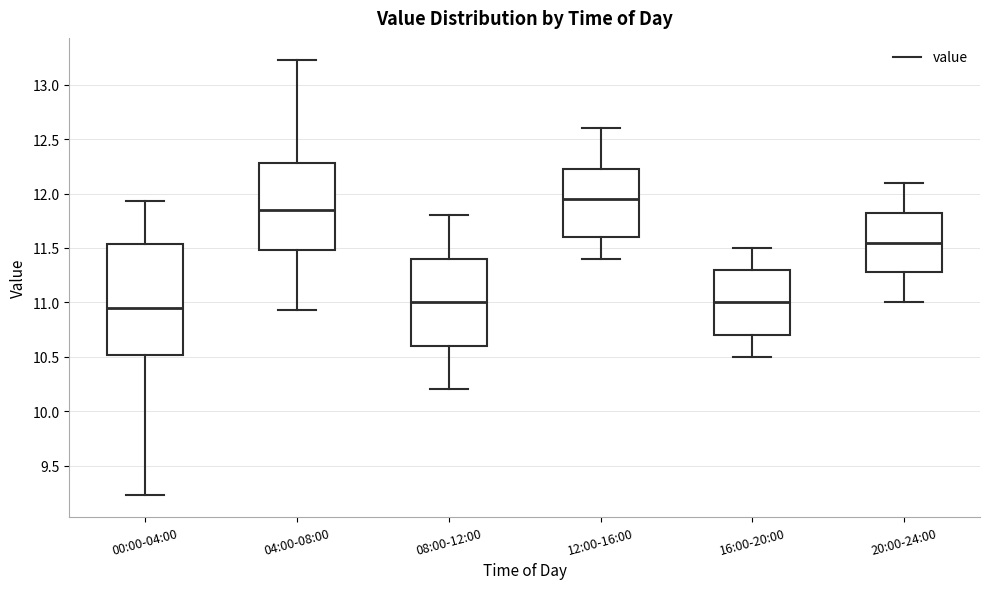

Reading left to right, read every box against the y-axis: the position of its median line, the range the box covers, and the ends of its whiskers. The values are not printed on the chart, so give them approximately, as read against the axis.

00:00-04:00: median 10.95, box 10.50 to 11.55, whiskers 9.25 to 11.95
04:00-08:00: median 11.85, box 11.50 to 12.30, whiskers 10.95 to 13.25
08:00-12:00: median 11.00, box 10.60 to 11.40, whiskers 10.20 to 11.80
12:00-16:00: median 11.95, box 11.60 to 12.25, whiskers 11.40 to 12.60
16:00-20:00: median 11.00, box 10.70 to 11.30, whiskers 10.50 to 11.50
20:00-24:00: median 11.55, box 11.30 to 11.85, whiskers 11.00 to 12.10